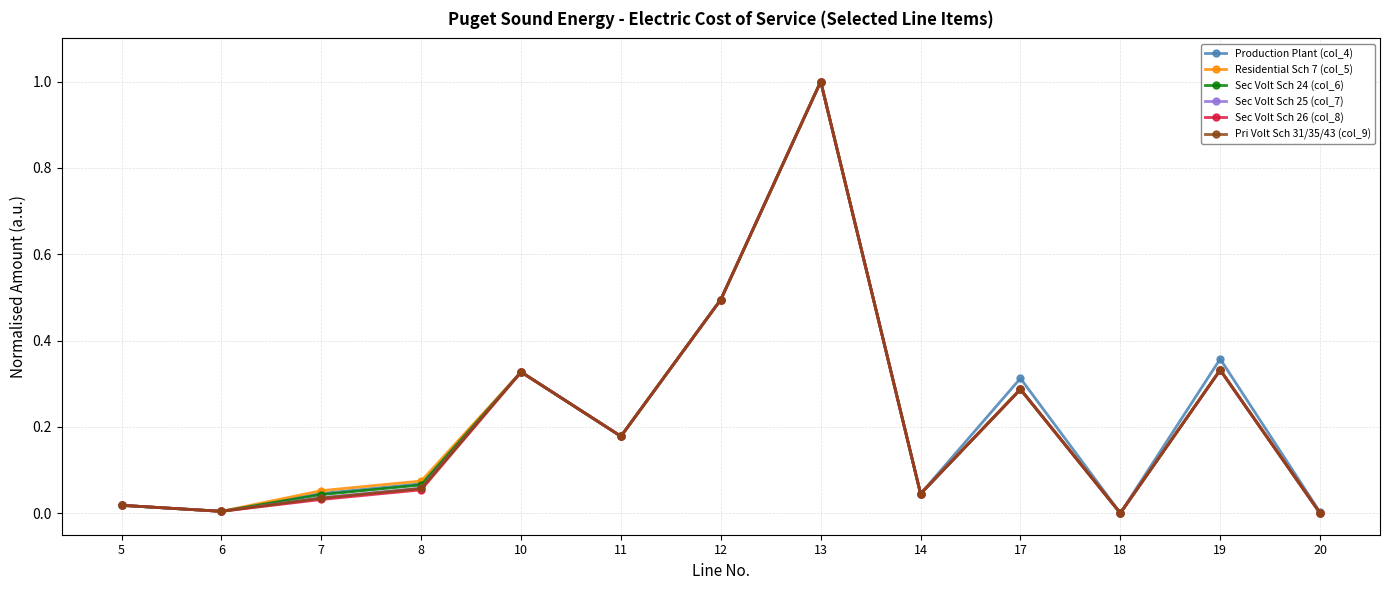

The value of Sec Volt Sch 24 (col_6) at 19 is 0.5. True or false?

False